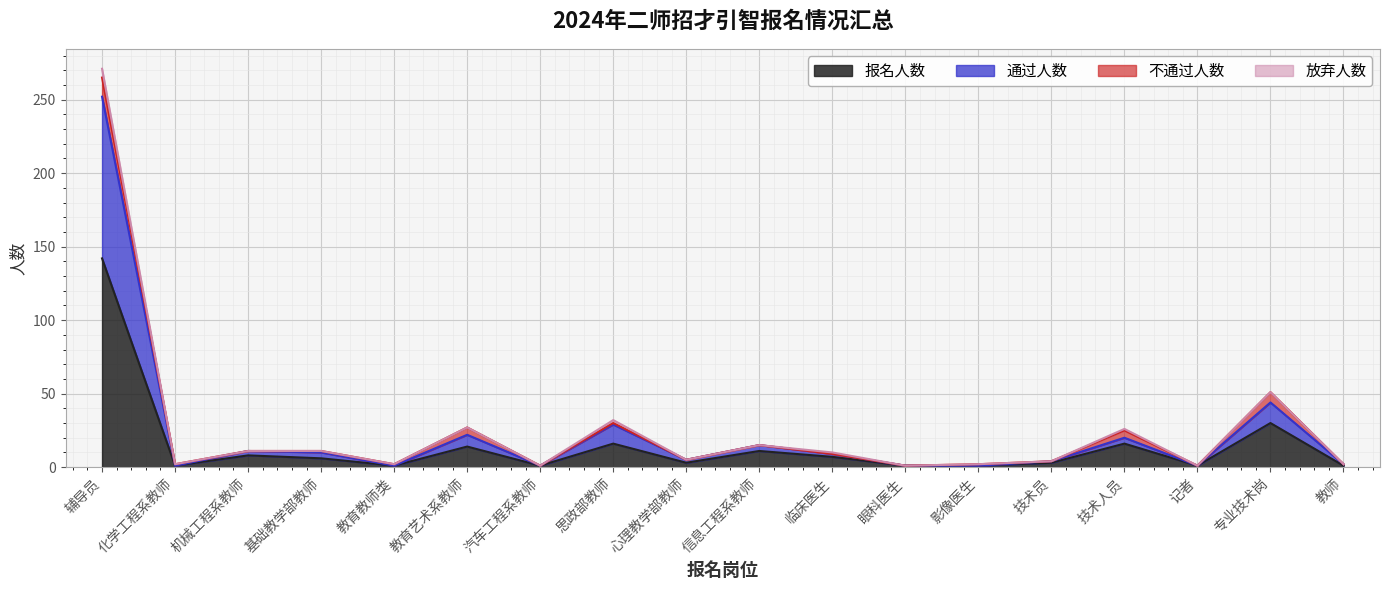

Where is 通过人数 nearest to the value 126?

专业技术岗